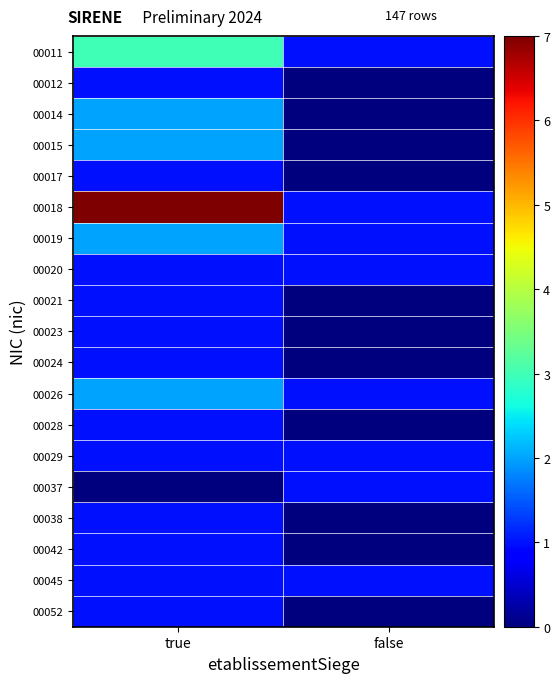

How many distinct data groups are displayed?

19